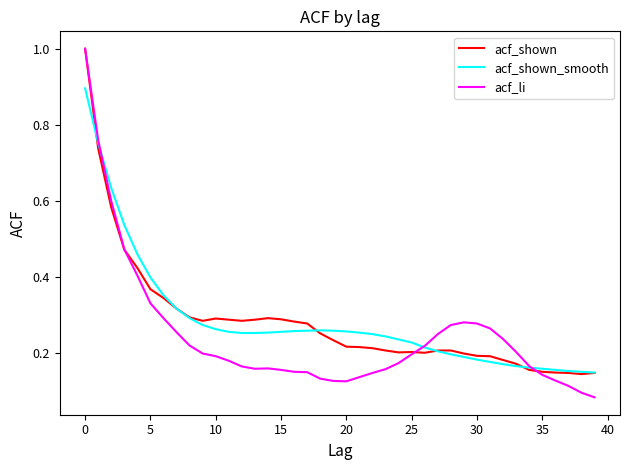

In acf_shown_smooth, how many points are higher than both neighbors (excluding endpoints)?

1